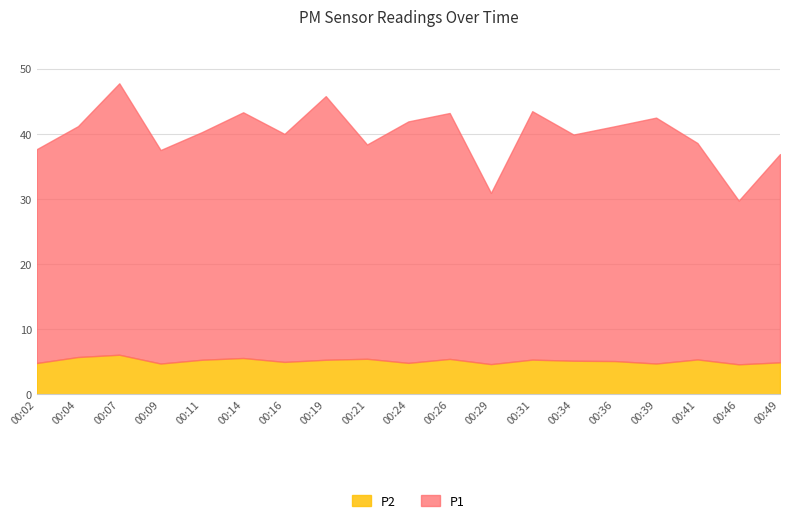

In P1, how many points are lower than both neighbors (excluding endpoints)?

6